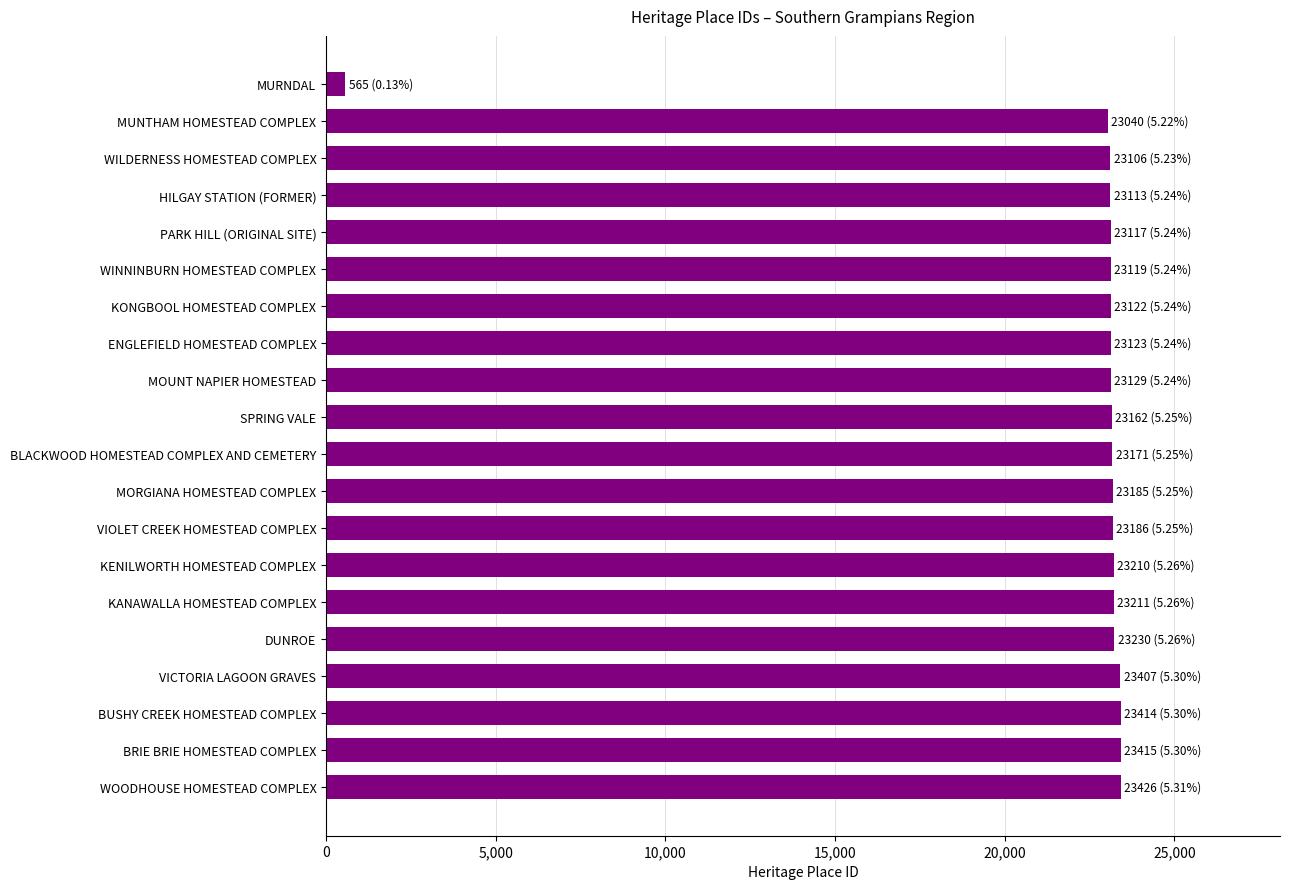

What is the average value?

22073